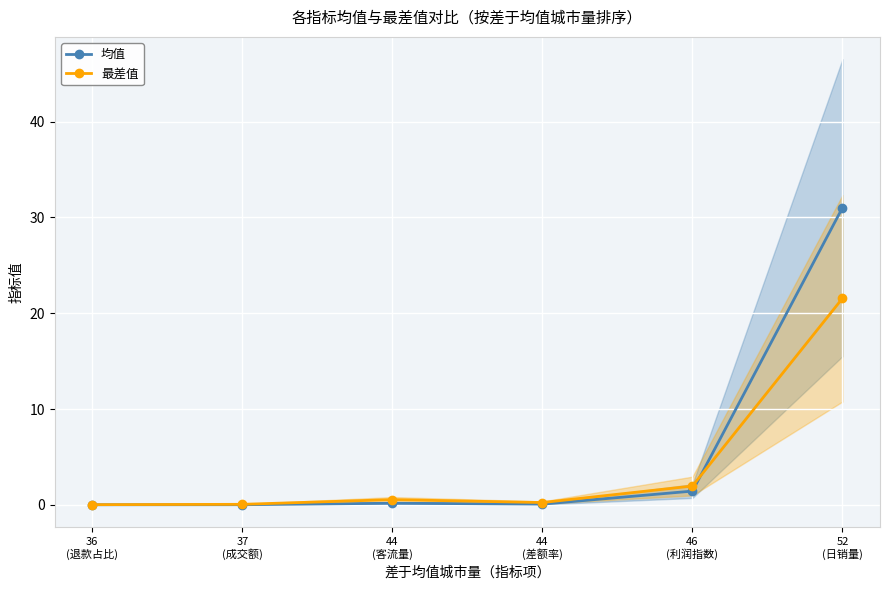

Between which two adjacent categories do 均值 and 最差值 first intersect?

46
(利润指数) and 52
(日销量)